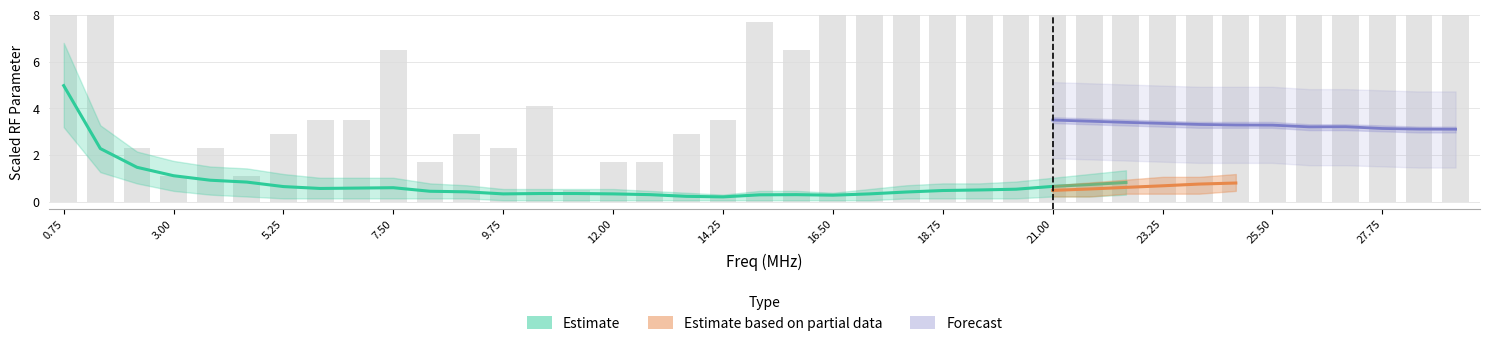

How many data points in Freq(MHz) are less than 15?

19